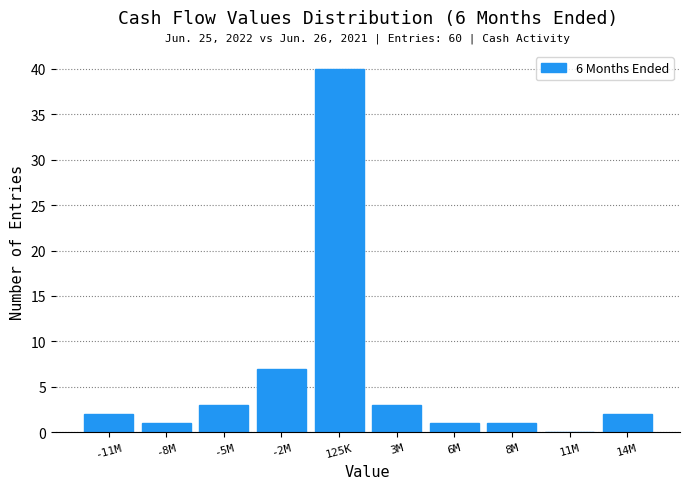

Reading left to right, extract all data points from this chart.

-11M=2	-8M=1	-5M=3	-2M=7	125K=40	3M=3	6M=1	8M=1	11M=0	14M=2